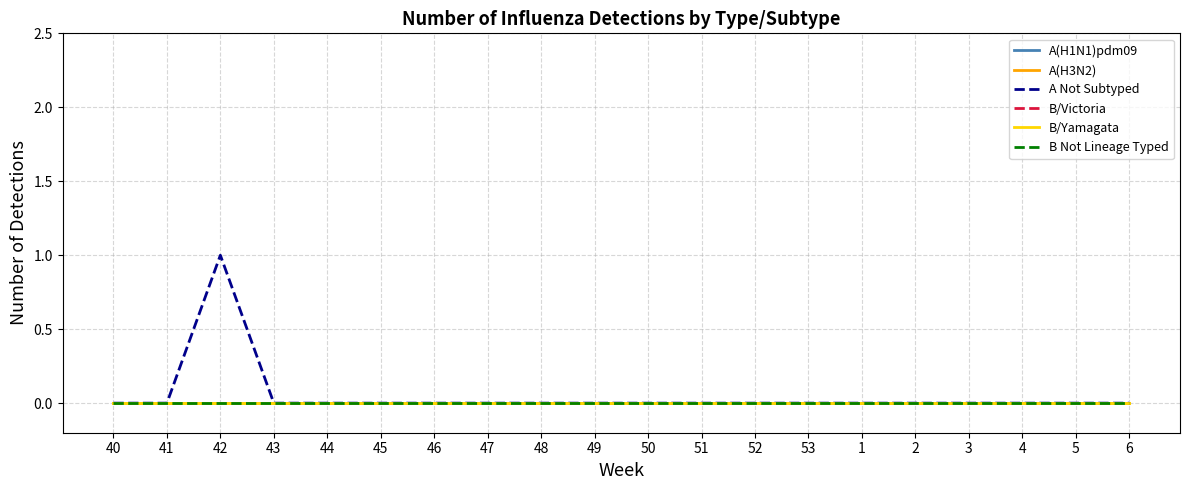

Which has a higher value, 43 or 5?

43